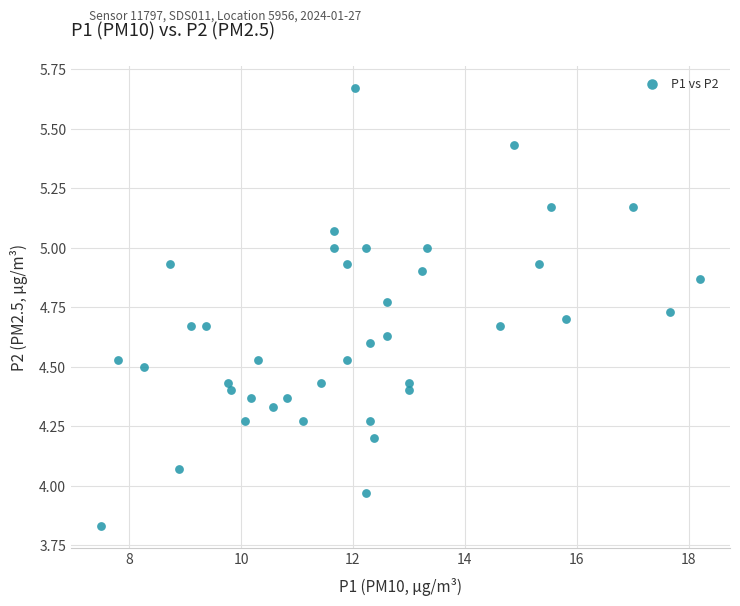

What is the range of X values (max minus min)?

10.7